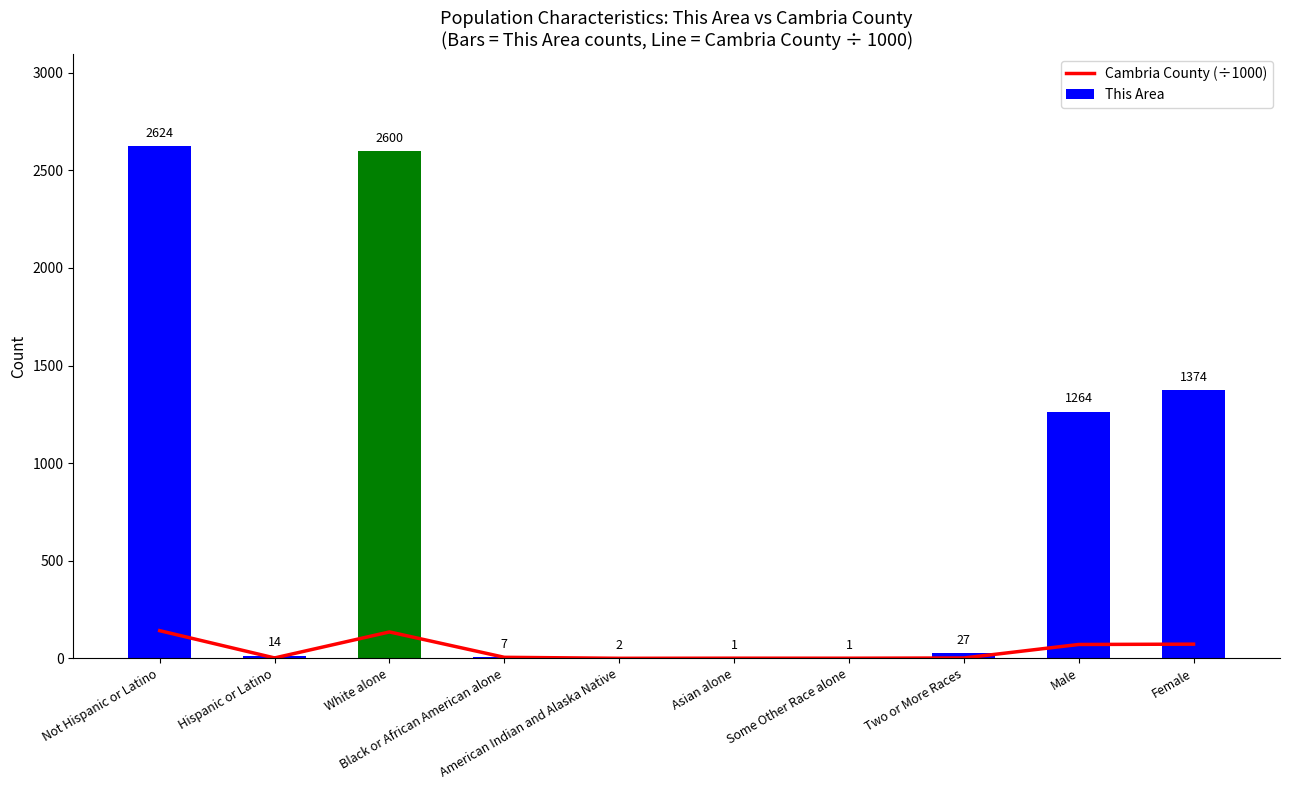

How many values in the This Area series exceed 27?

4